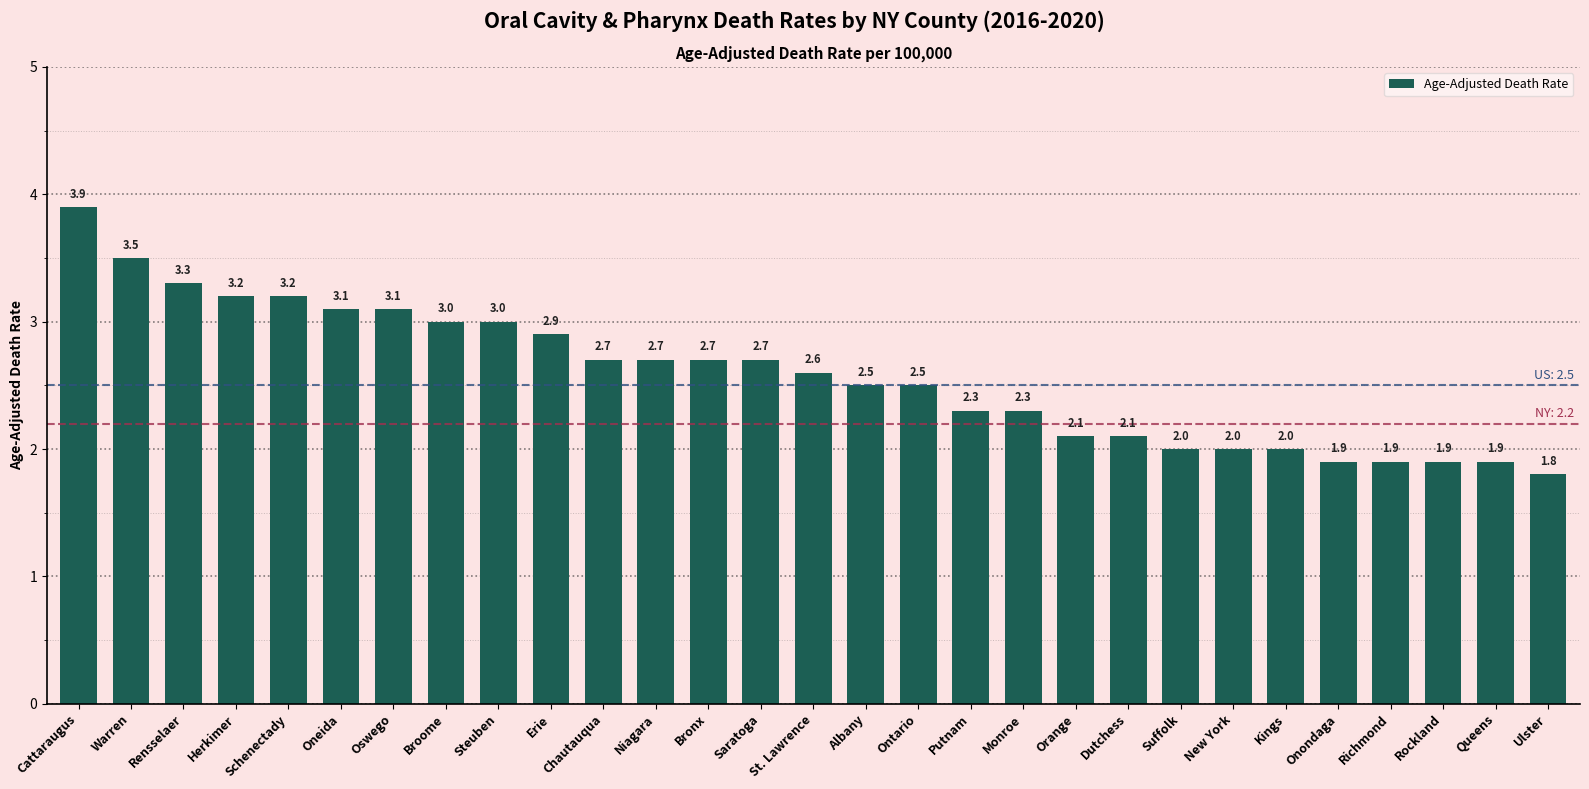

What is the difference between the maximum and minimum values?

2.1